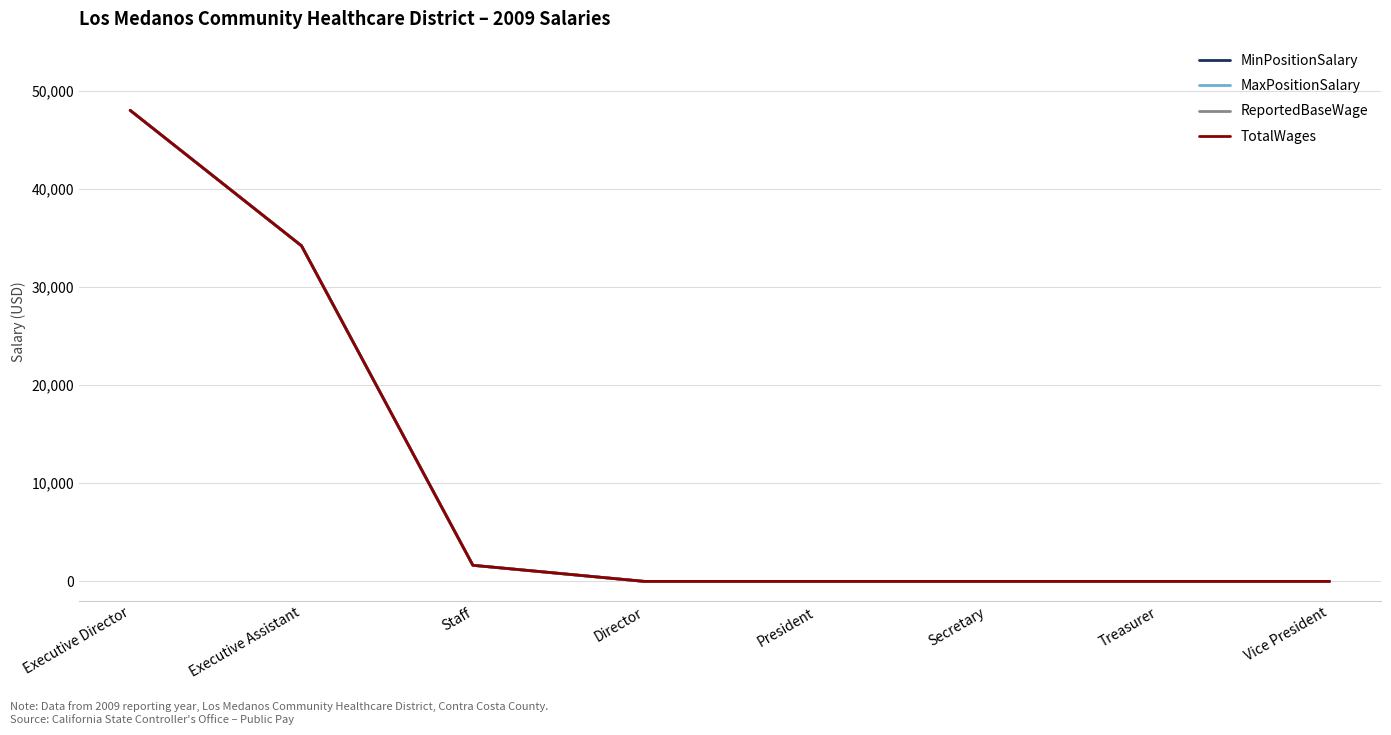

Reading right to left, extract all data points from this chart.

MinPositionSalary: 0	0	0	0	0	1640	34195	48000
MaxPositionSalary: 0	0	0	0	0	1640	34195	48000
ReportedBaseWage: 0	0	0	0	0	1640	34195	48000
TotalWages: 0	0	0	0	0	1640	34195	48000